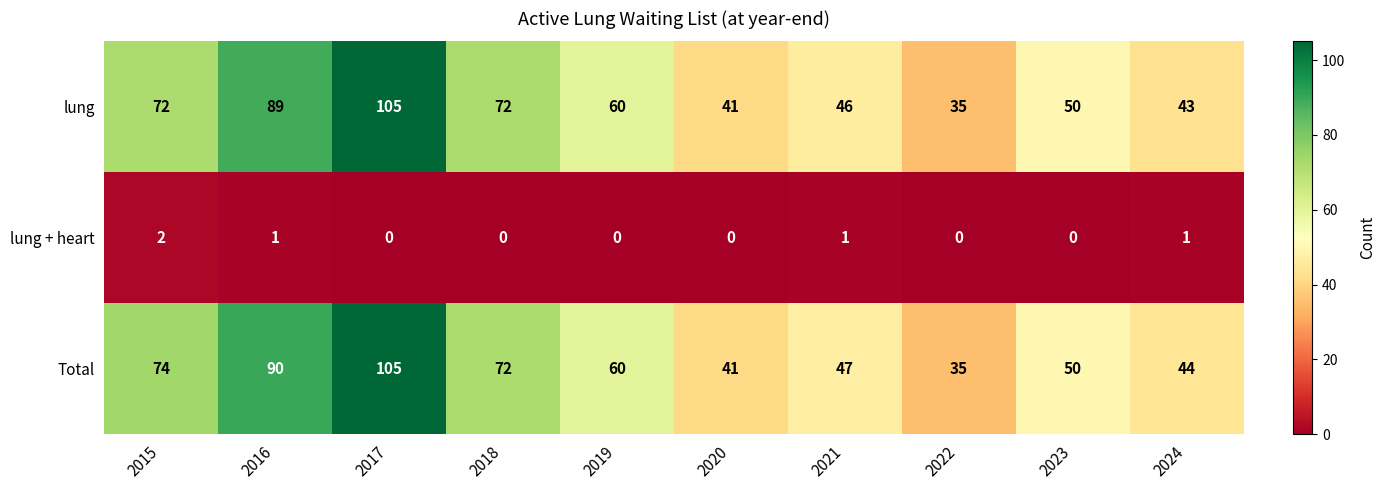

The value of lung + heart at 2021 is 1. True or false?

True